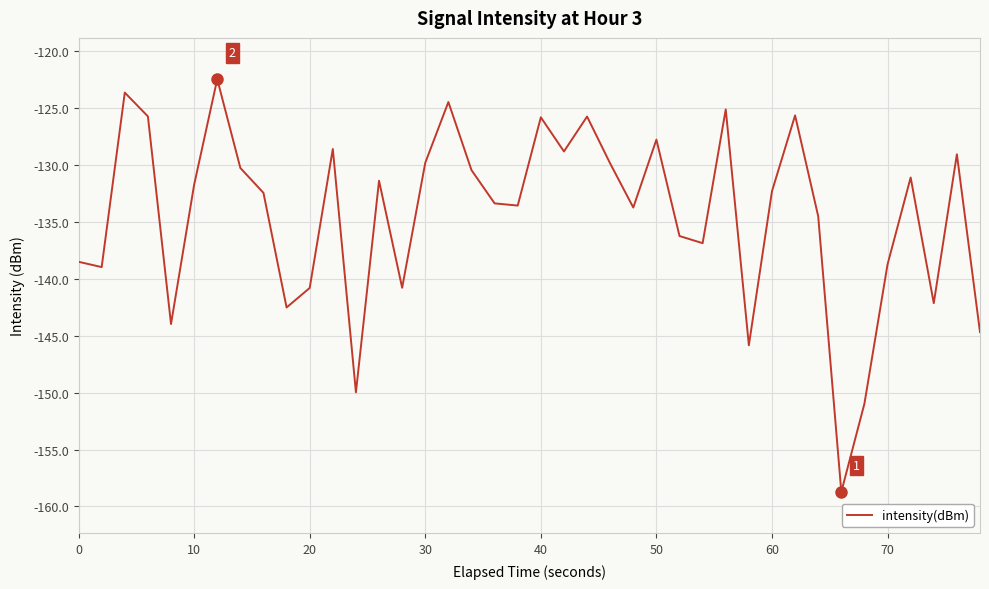

What is the greatest value displayed?

-122.4